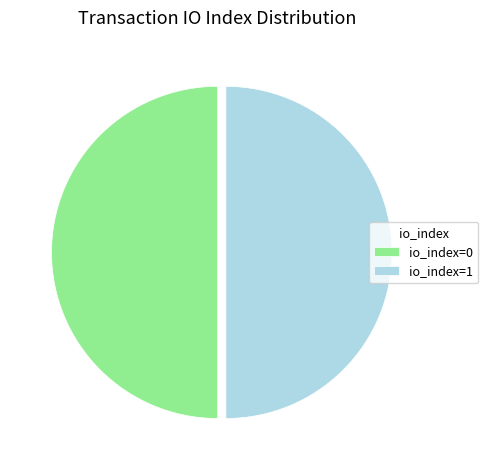

True or false: io_index=1 accounts for 50% of the total.

True